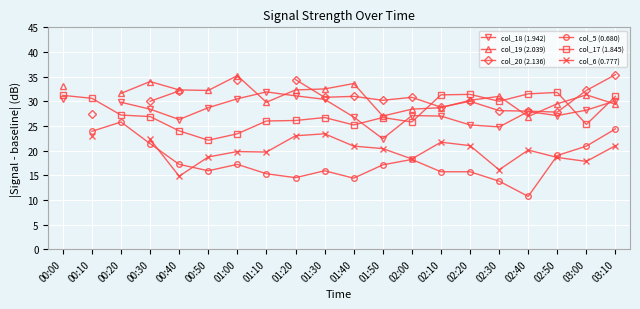

Between 03:10 and 01:30, which is larger?

01:30